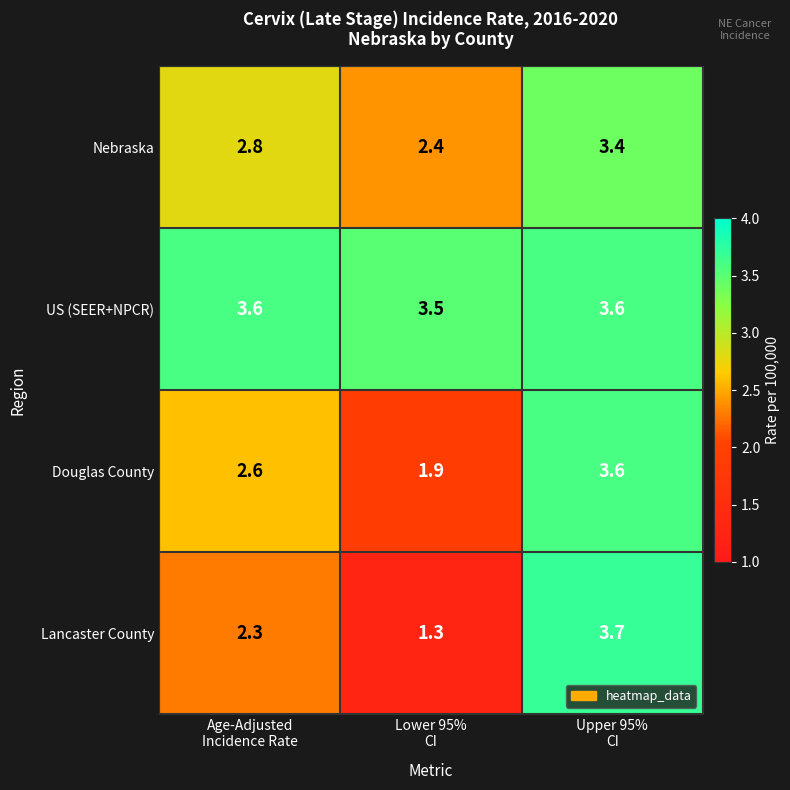

What is the average value of the Nebraska series?

2.9